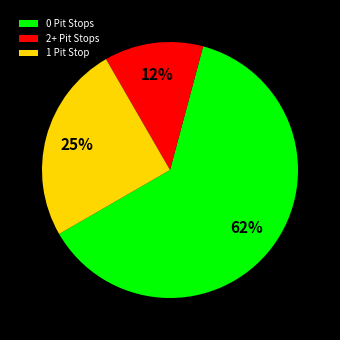

Count the number of slices in the pie.

3